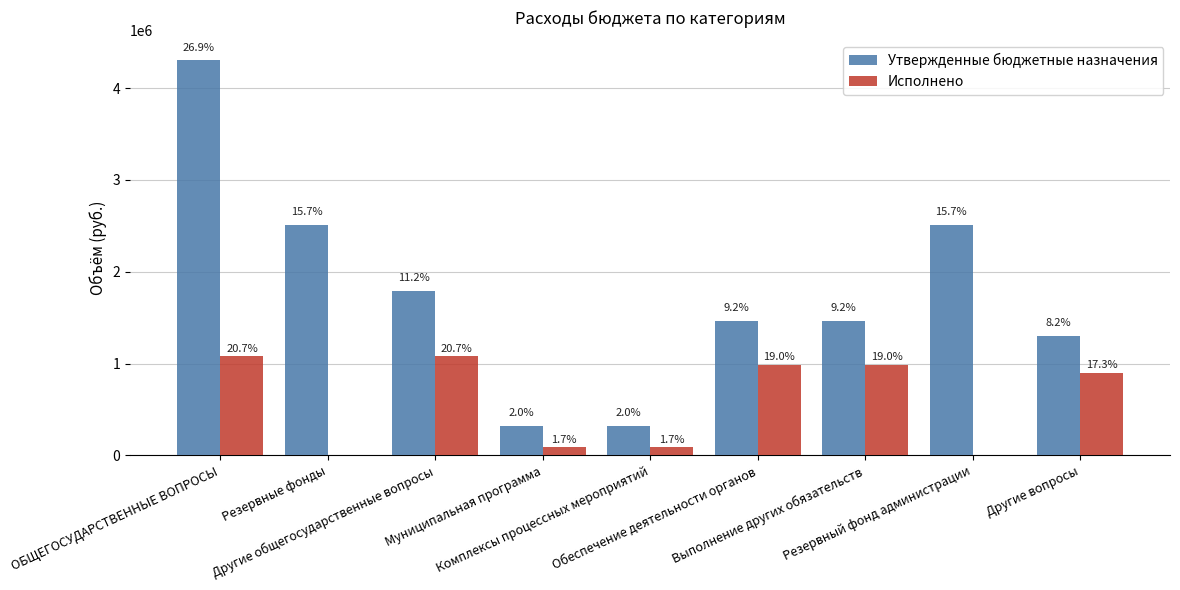

How many groups of bars are there?

9